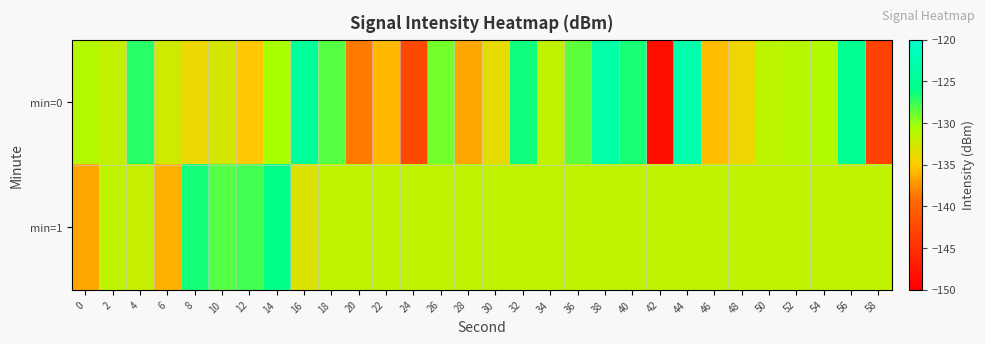

Rank the series at 6 from highest to lowest value.

min=0, min=1